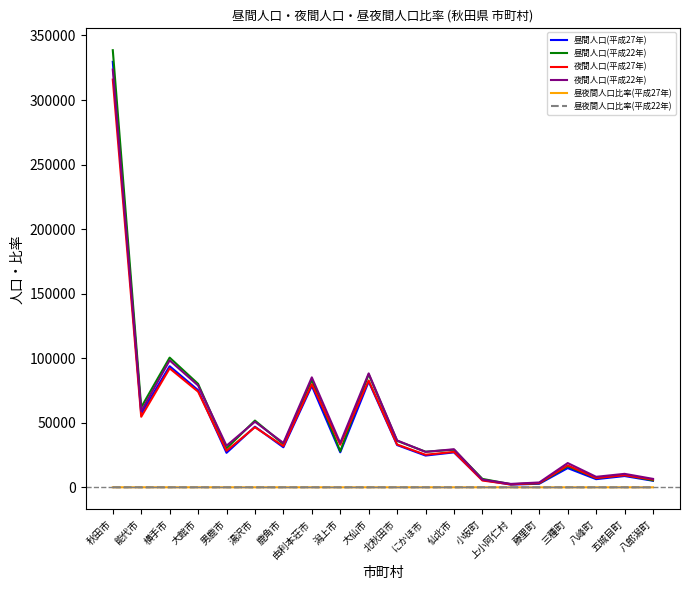

Which series has the widest spread of values?

昼間人口(平成22年)